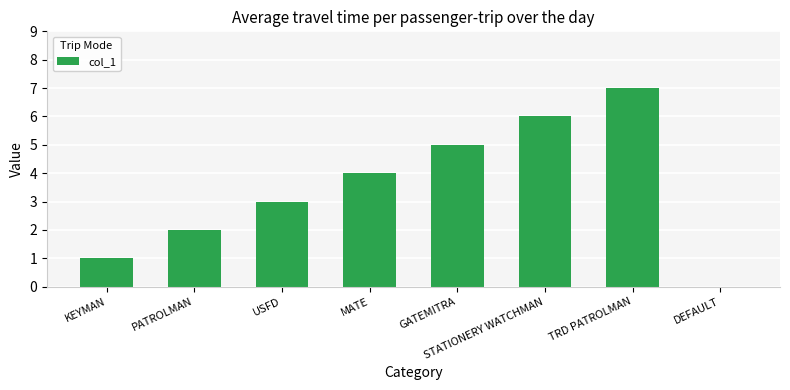

Are the bars grouped side by side (vs. stacked)?

No